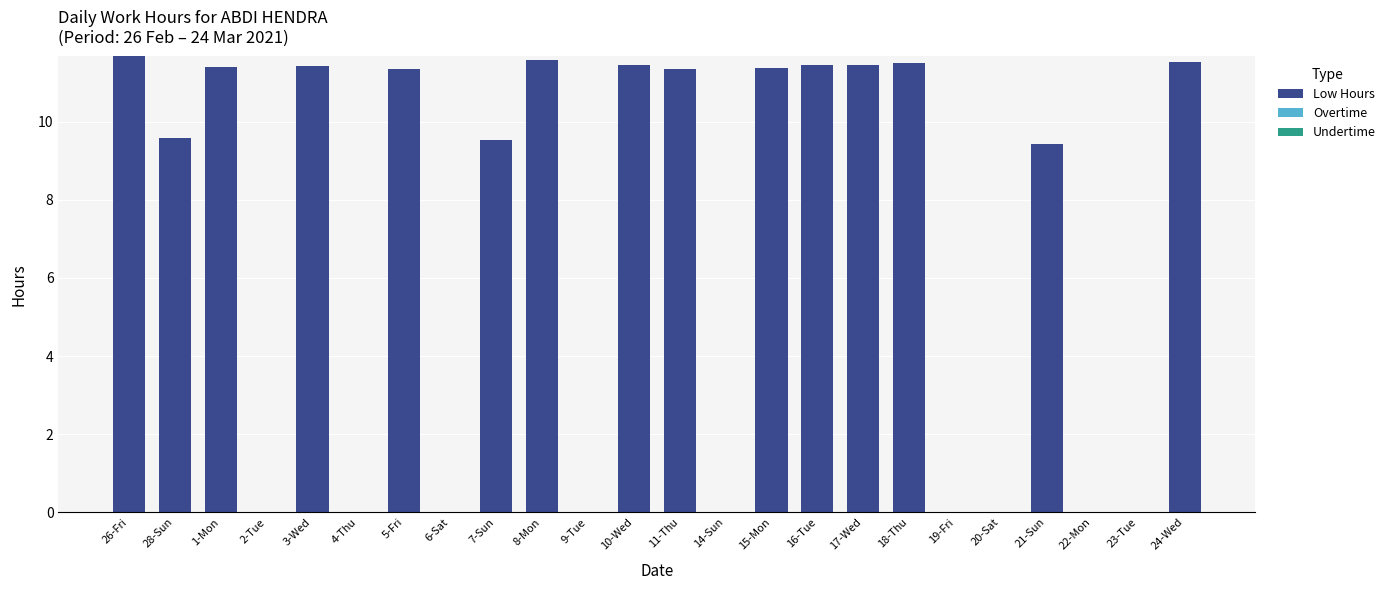

What is the change in value from 2-Tue to 3-Wed?

+11.4